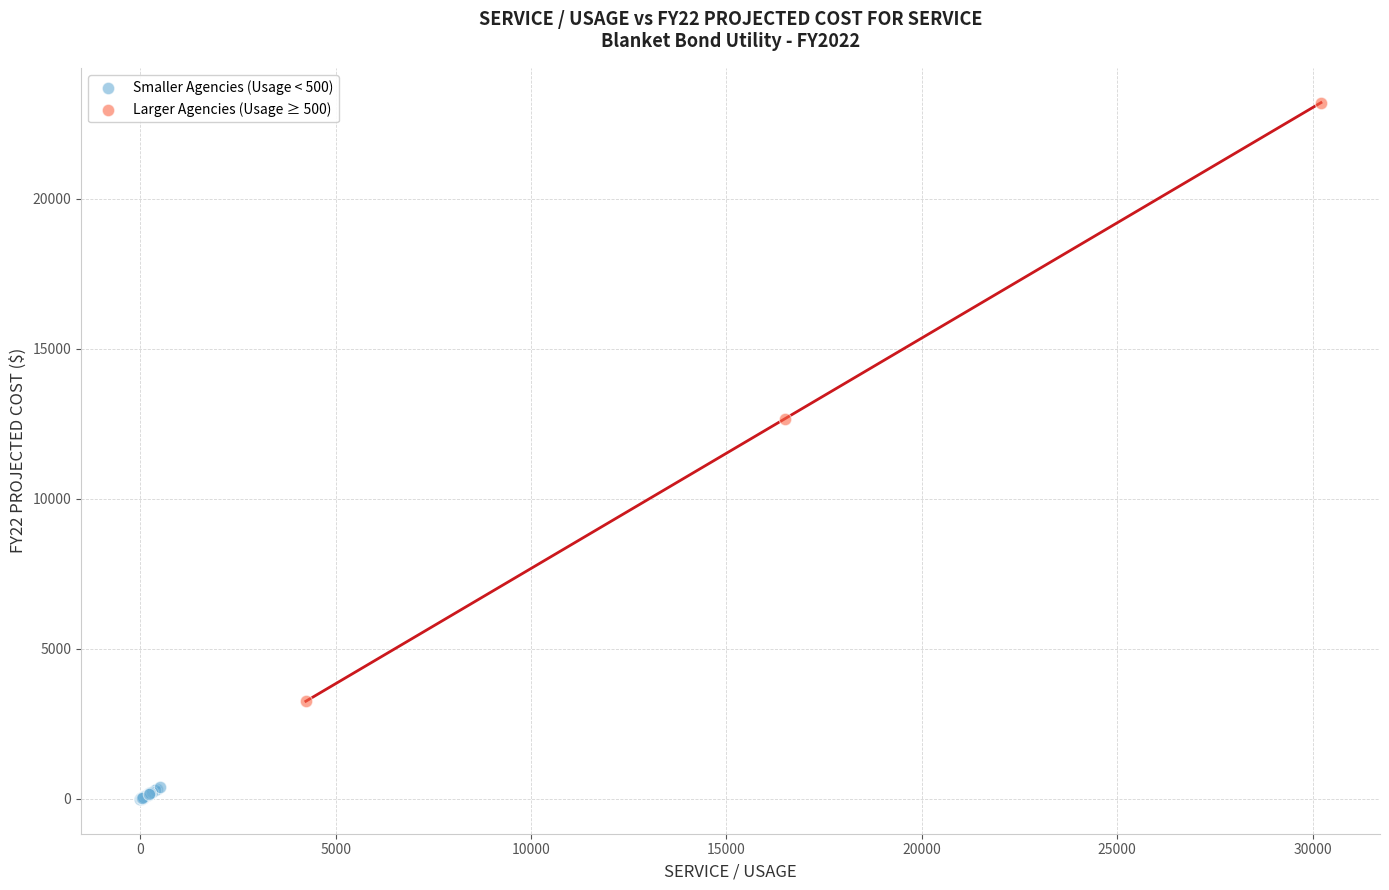

What are all the series names shown in the legend?

Smaller Agencies (Usage < 500), Larger Agencies (Usage ≥ 500)